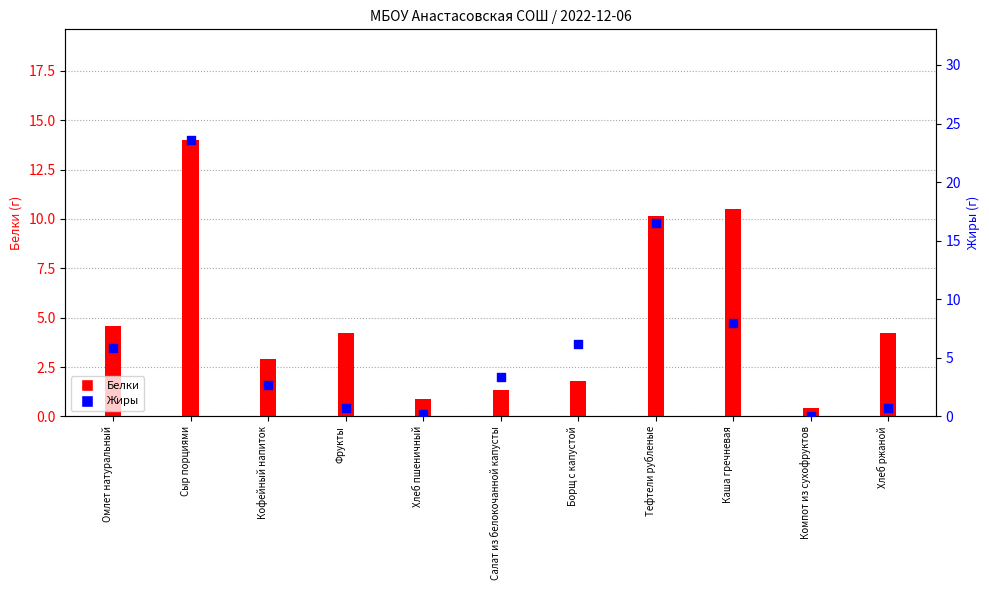

Which series reaches the maximum Y coordinate?

Жиры